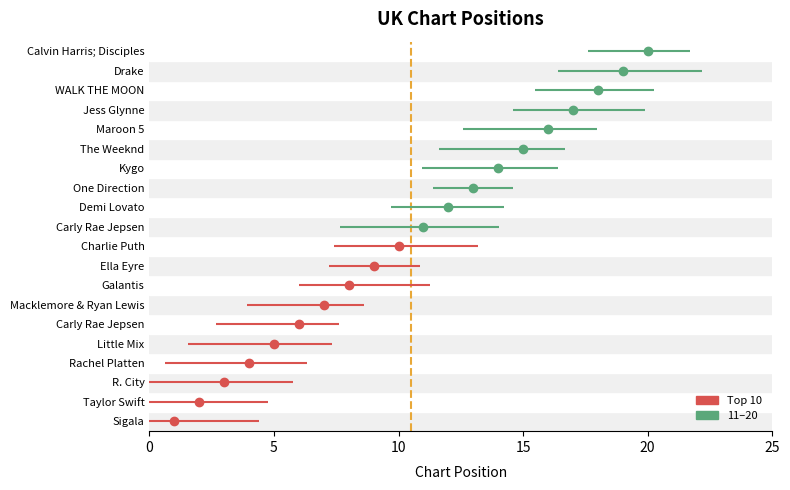

What is the value of the 12th bar from the left?

12